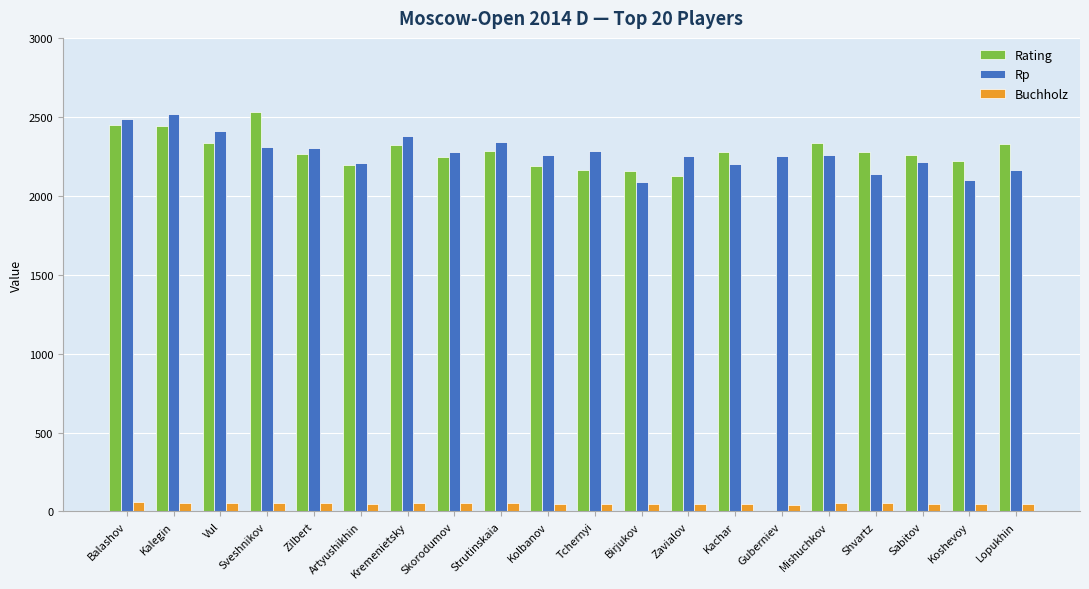

What are all the series names shown in the legend?

Rating, Rp, Buchholz